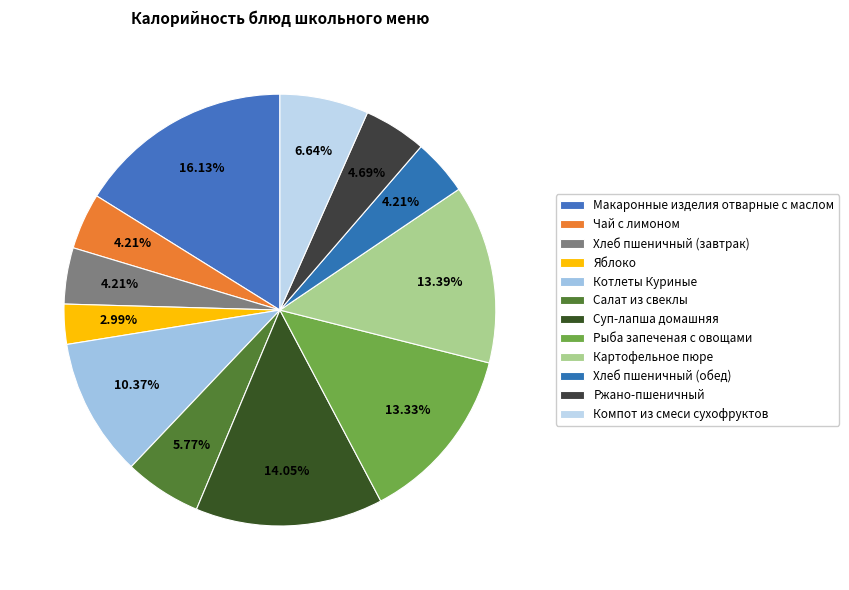

The Чай с лимоном slice represents 4% of the pie. True or false?

True